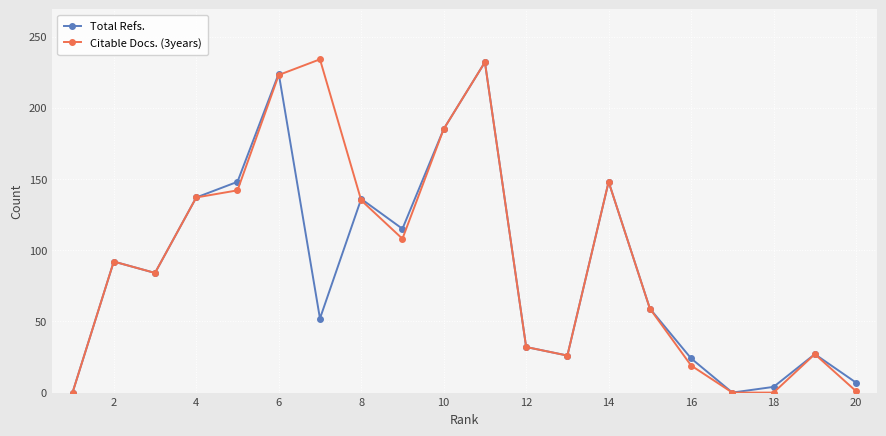

In Total Refs., how many points are lower than both neighbors (excluding endpoints)?

5